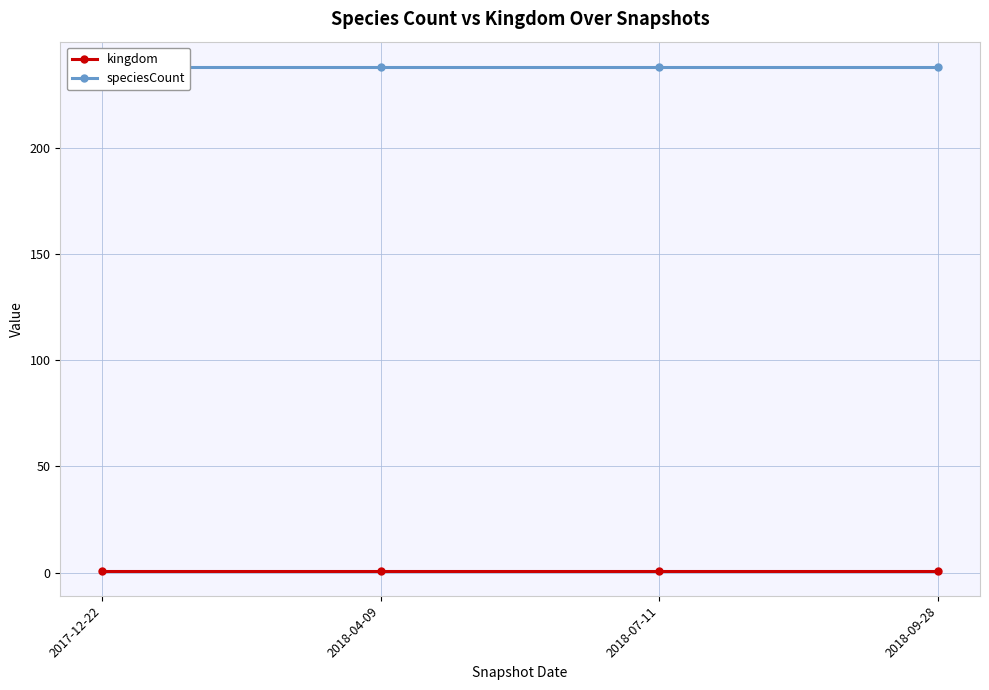

What position from the left is 2018-09-28?

4